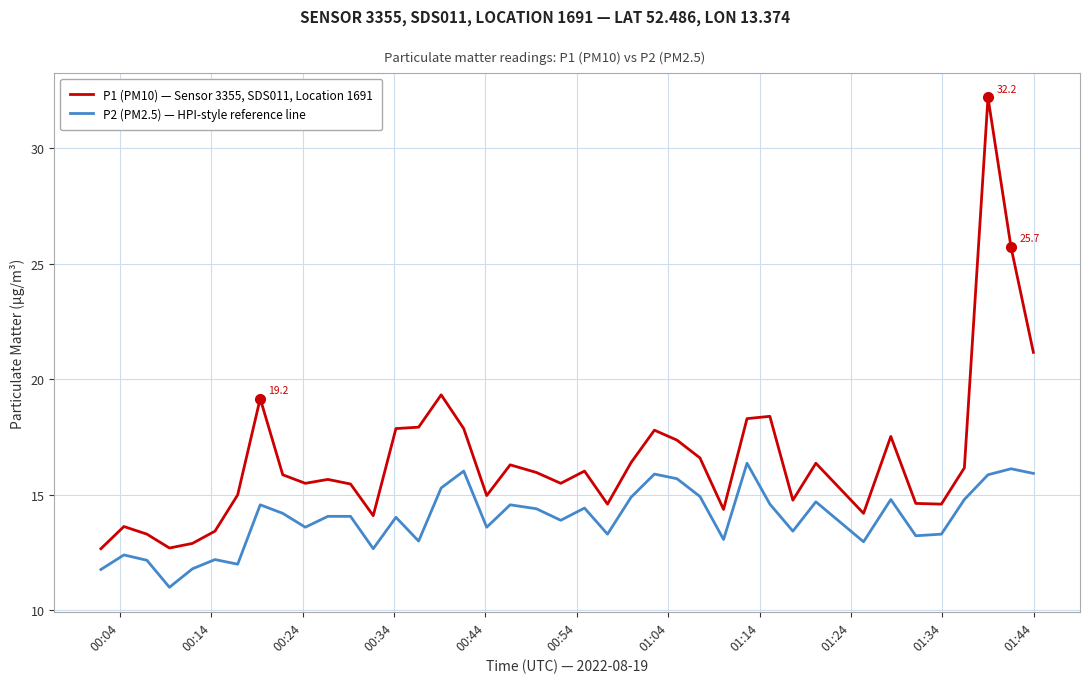

Which series has the widest spread of values?

P1 (PM10) — Sensor 3355, SDS011, Location 1691